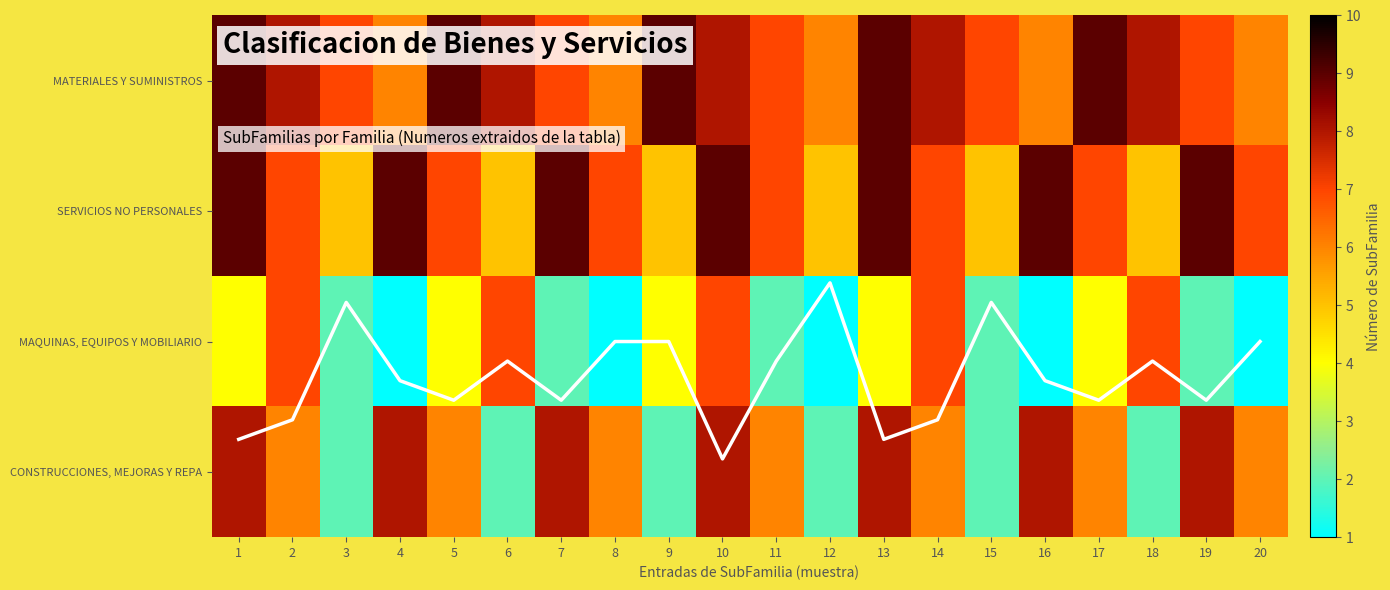

Is the value of SERVICIOS NO PERSONALES at 9 greater than the value of MAQUINAS, EQUIPOS Y MOBILIARIO at 4?

Yes